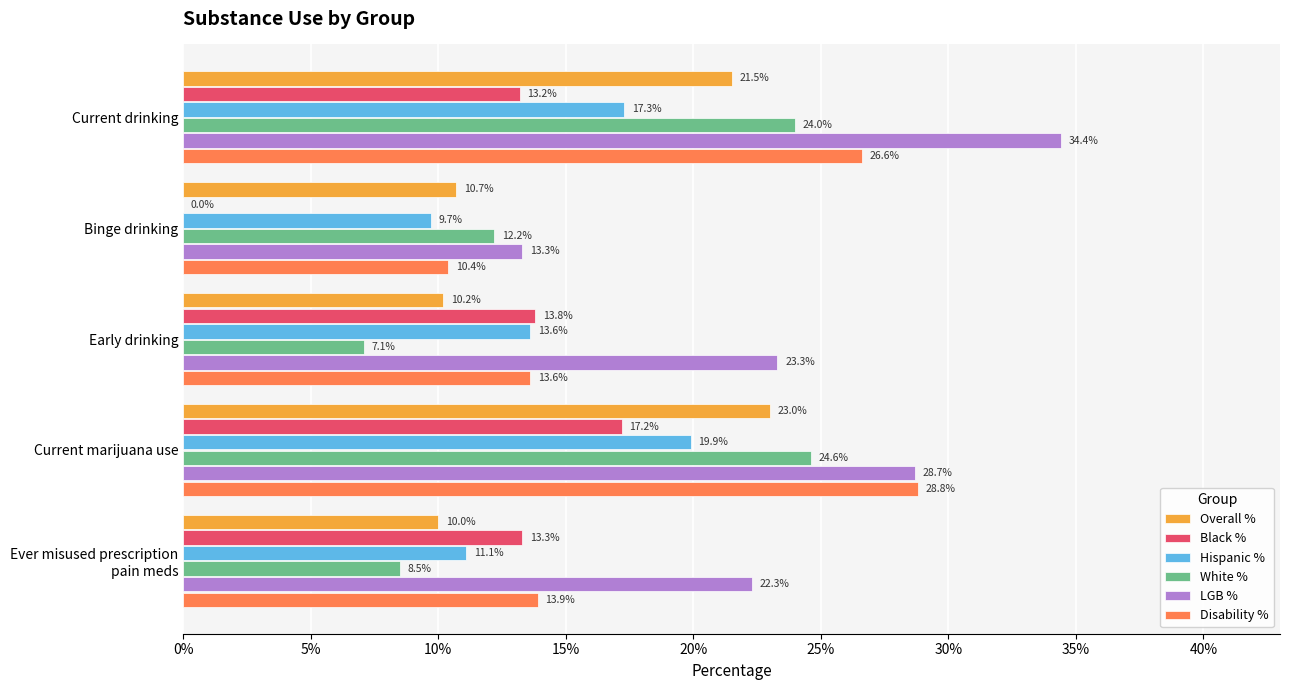

What are all the series names shown in the legend?

Overall %, Black %, Hispanic %, White %, LGB %, Disability %